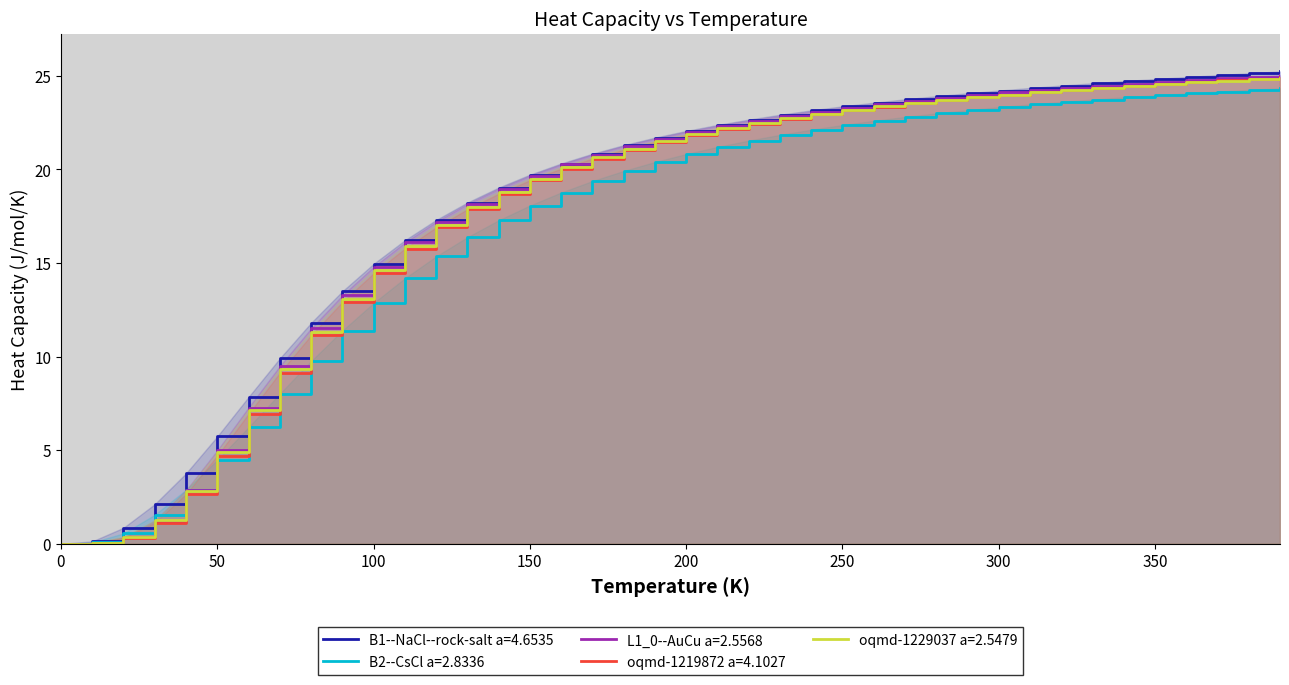

The value of oqmd-1229037 a=2.5479 at 0 is 0.0. True or false?

True